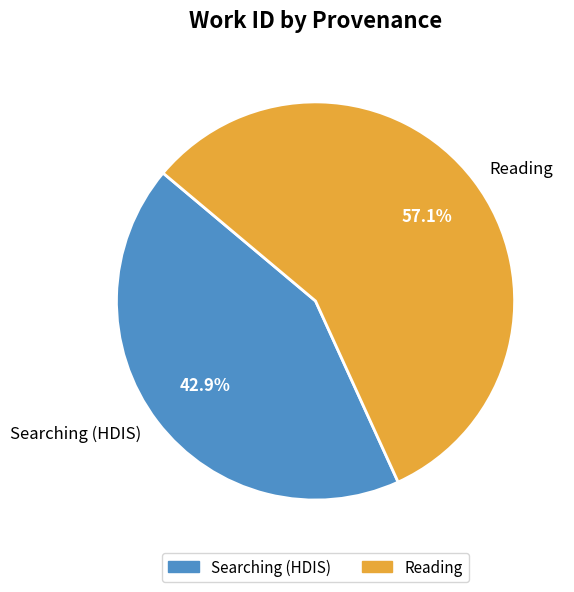

Which category has the smallest portion of the pie?

Searching (HDIS)